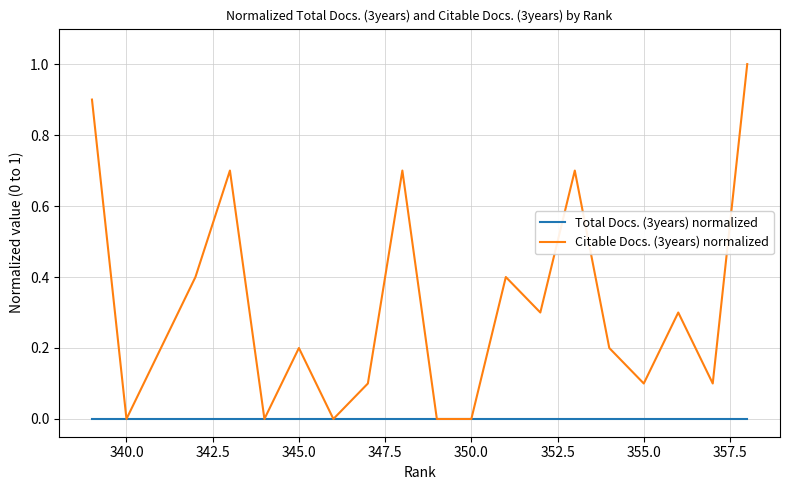

The Total Docs. (3years) normalized series shows 0.0 at 340.0. True or false?

True